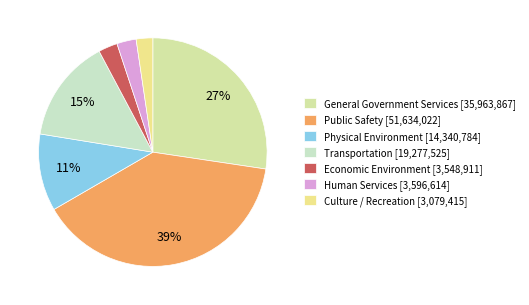

What is the change in value from Public Safety to Transportation?

-32356497